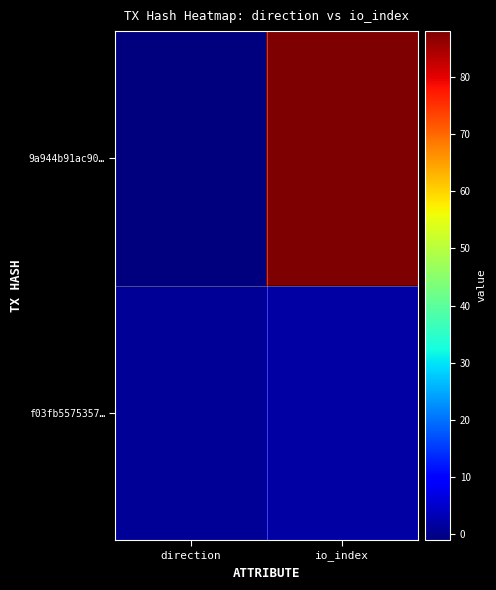

Between direction and io_index, which is larger?

io_index